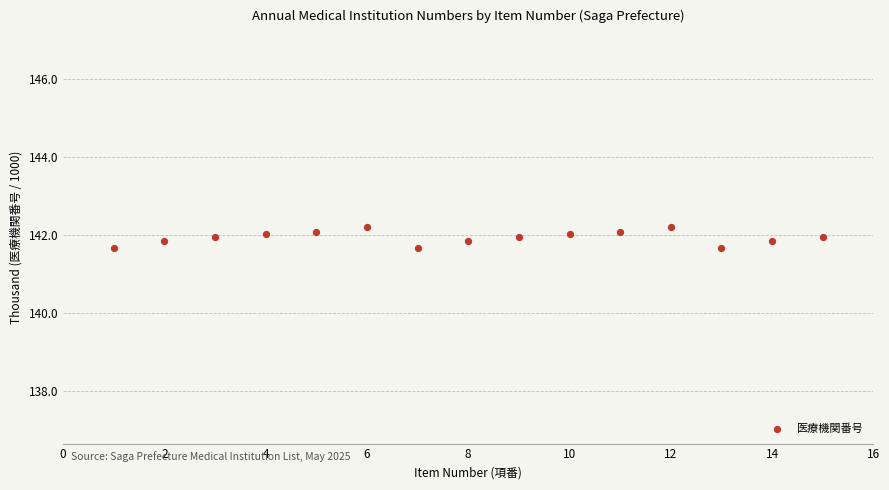

What is the range of Y values (max minus min)?

0.6